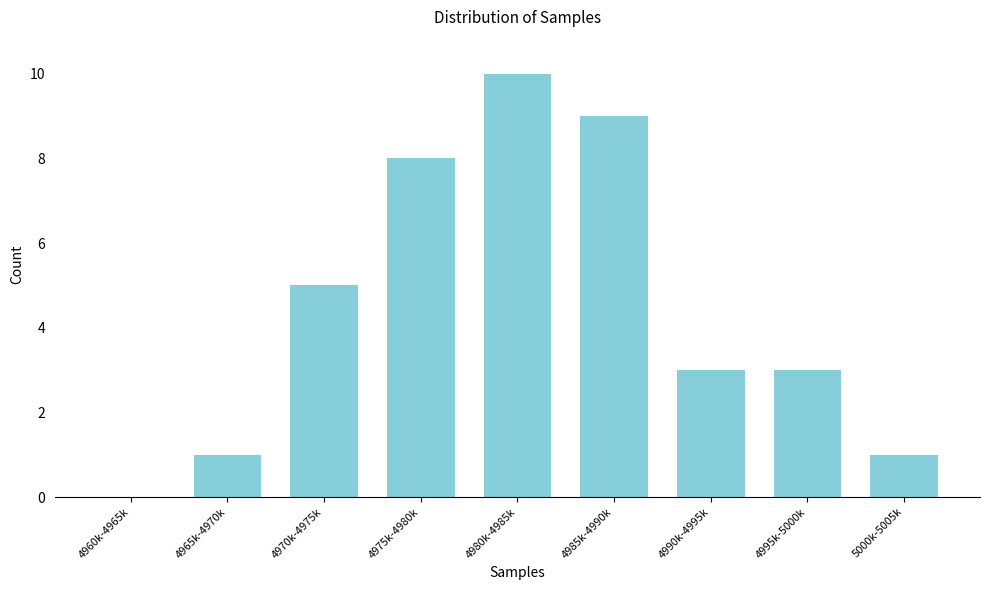

Reading right to left, transcribe all the data shown in this chart.

5000k-5005k=1	4995k-5000k=3	4990k-4995k=3	4985k-4990k=9	4980k-4985k=10	4975k-4980k=8	4970k-4975k=5	4965k-4970k=1	4960k-4965k=0